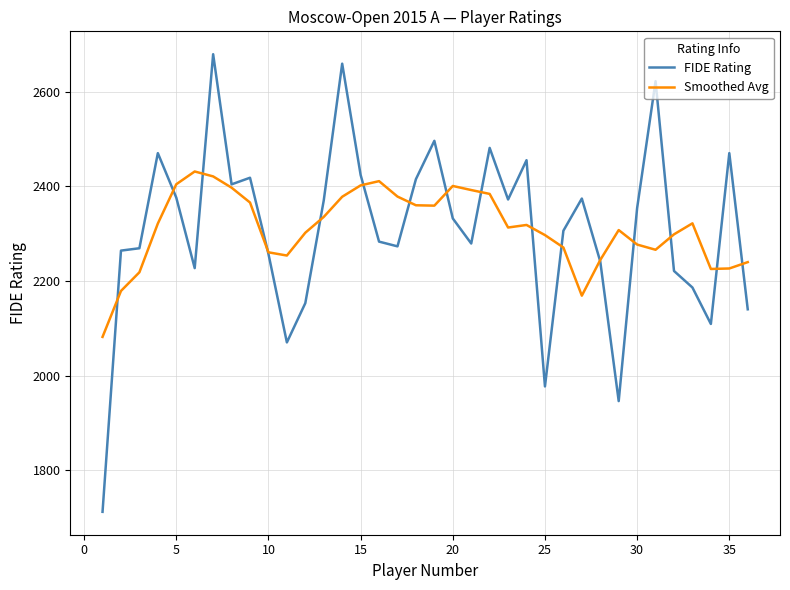

List the series in order of their peak value, lowest first.

Smoothed Avg, FIDE Rating